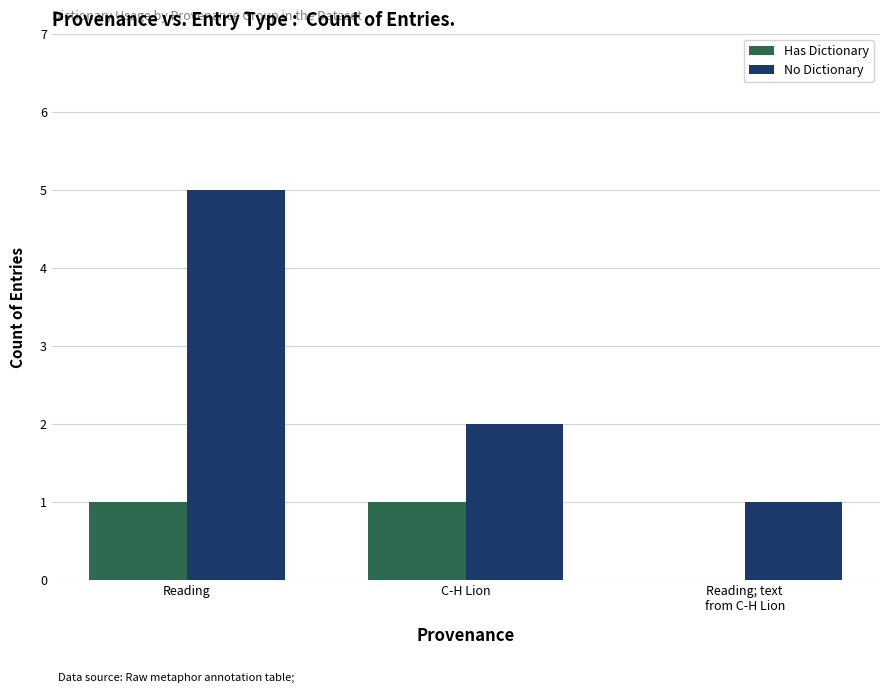

Between Reading and C-H Lion, which series saw the biggest shift?

No Dictionary